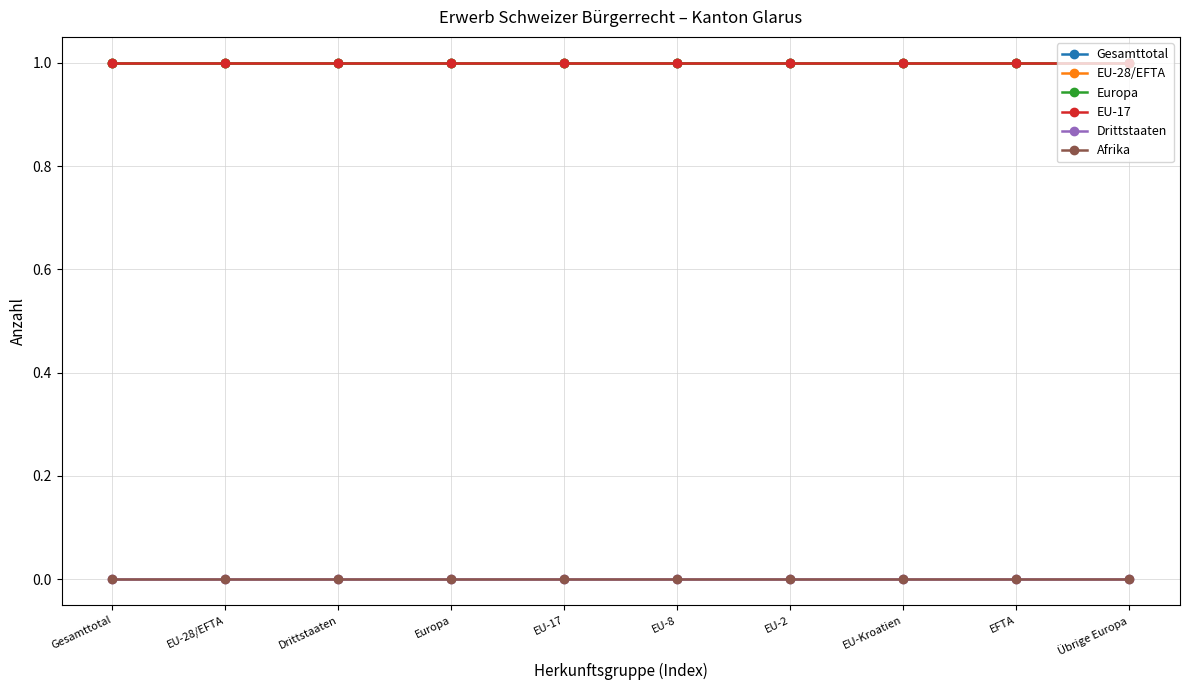

Count the number of categories in the chart.

10